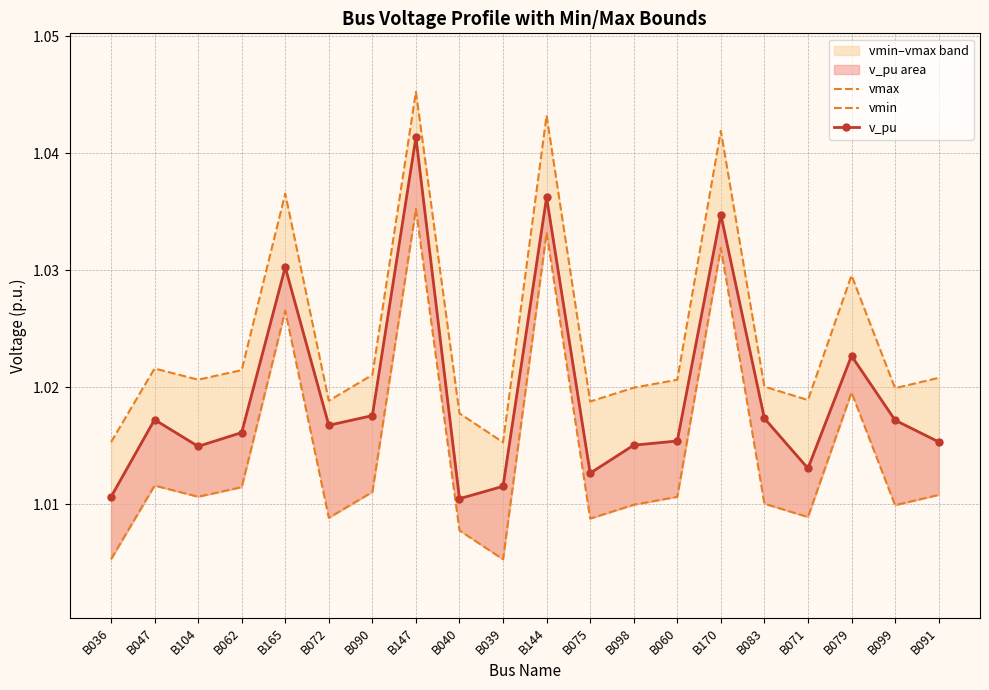

What value does the v_pu series have at B165?

1.0